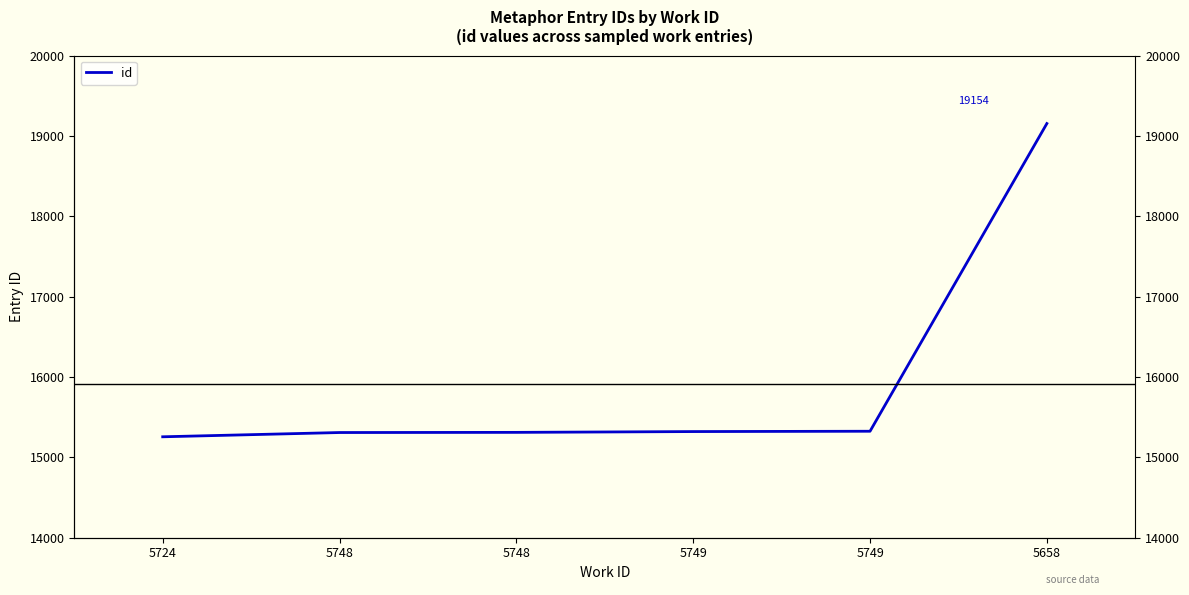

What is the difference between the values at 5749 and 5724?

69